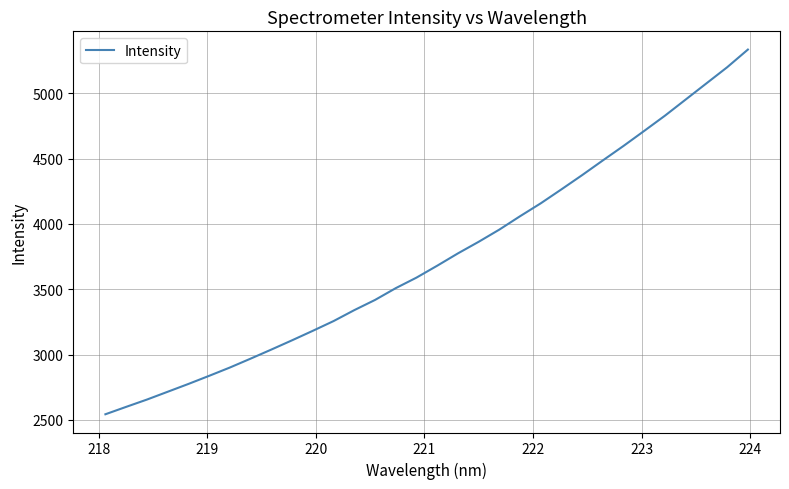

How many distinct data groups are displayed?

1